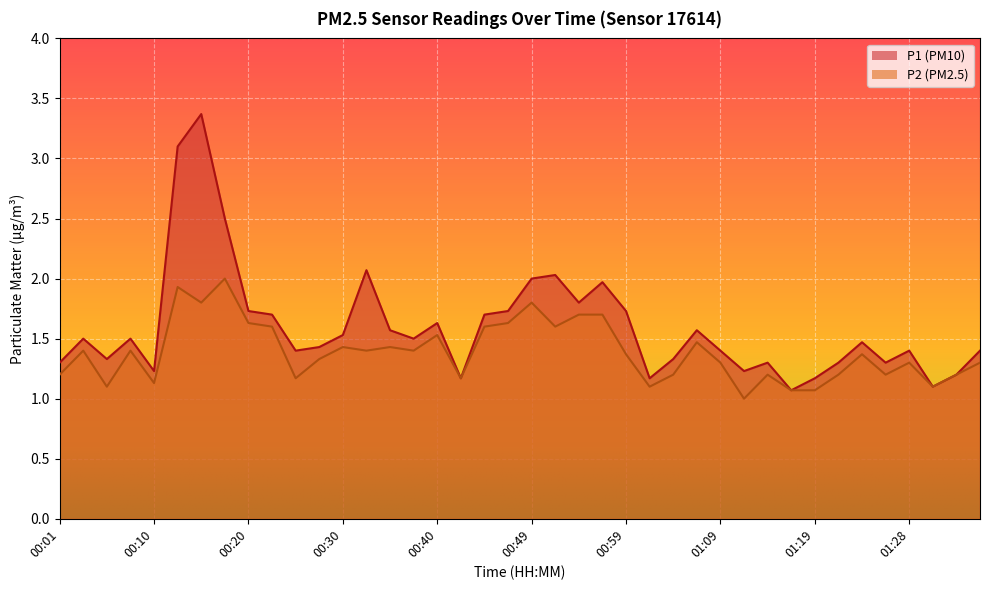

True or false: P2 and P1 cross at least once.

False